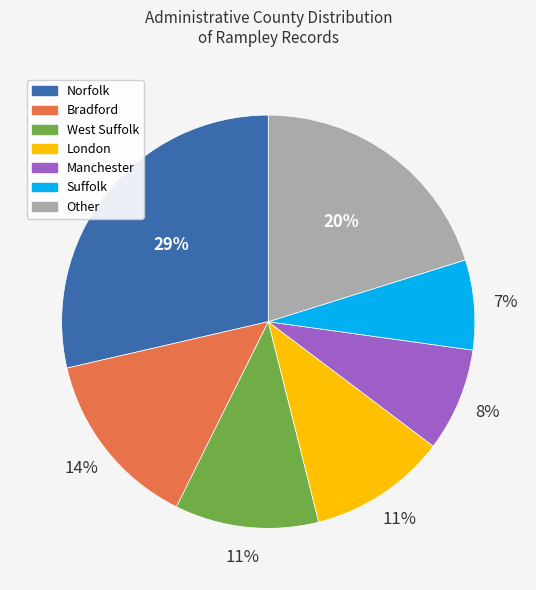

To the nearest percent, what is the combined percentage of Manchester and West Suffolk?

19%